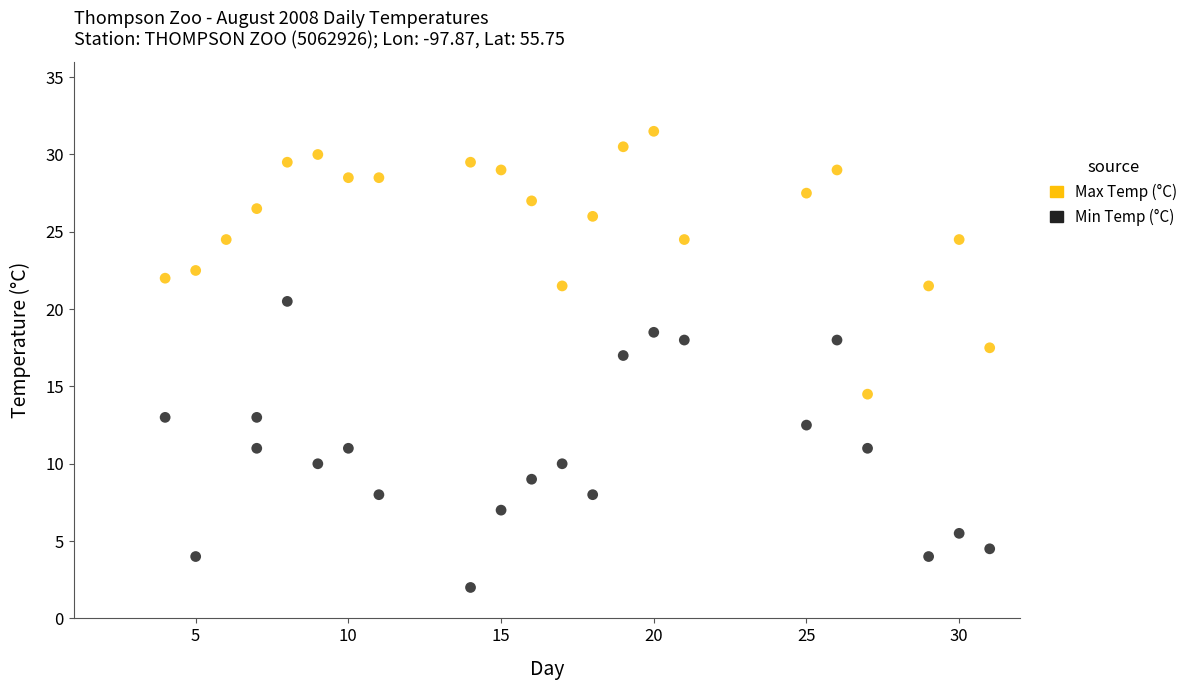

What are all the series names shown in the legend?

Max Temp (°C), Min Temp (°C)